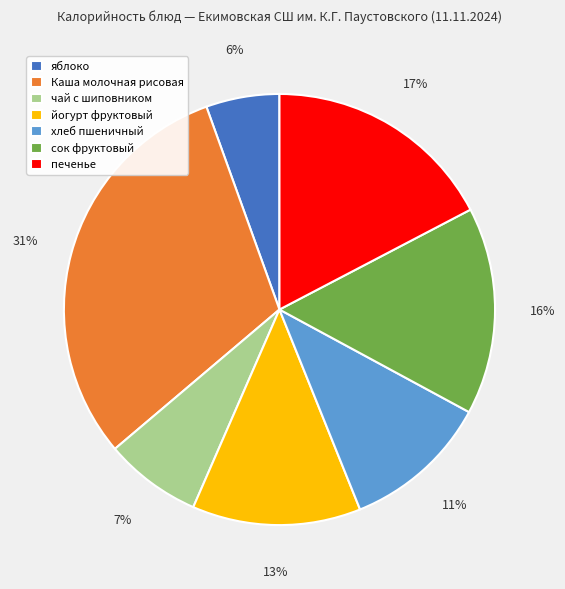

Rank the categories by value from highest to lowest.

Каша молочная рисовая, печенье, сок фруктовый, йогурт фруктовый, хлеб пшеничный, чай с шиповником, яблоко